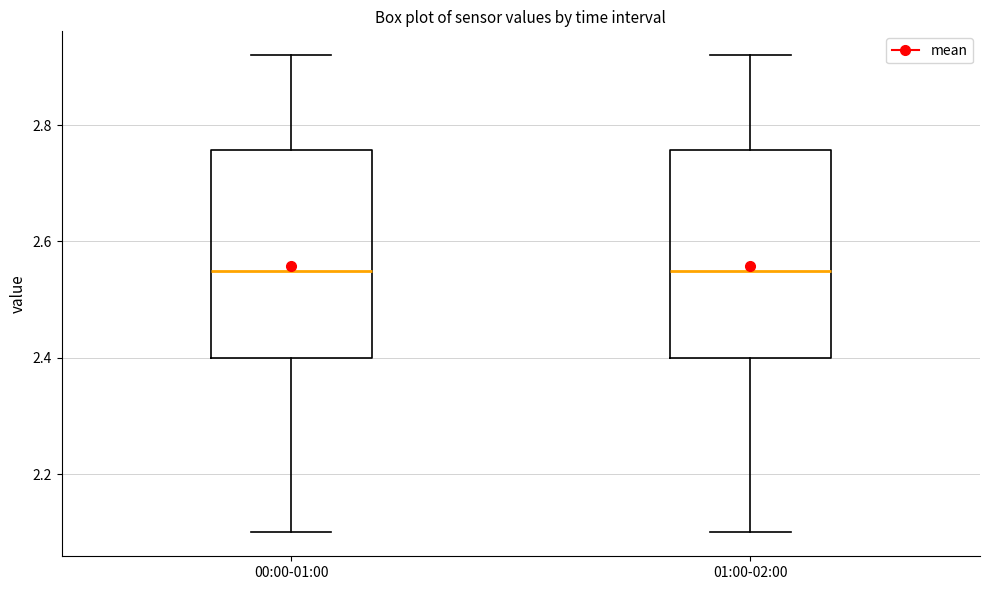

Reading left to right, read every box against the y-axis: the position of its median line, the range the box covers, and the ends of its whiskers. The values are not printed on the chart, so give them approximately, as read against the axis.

00:00-01:00: median 2.56, box 2.40 to 2.76, whiskers 2.10 to 2.92
01:00-02:00: median 2.56, box 2.40 to 2.76, whiskers 2.10 to 2.92